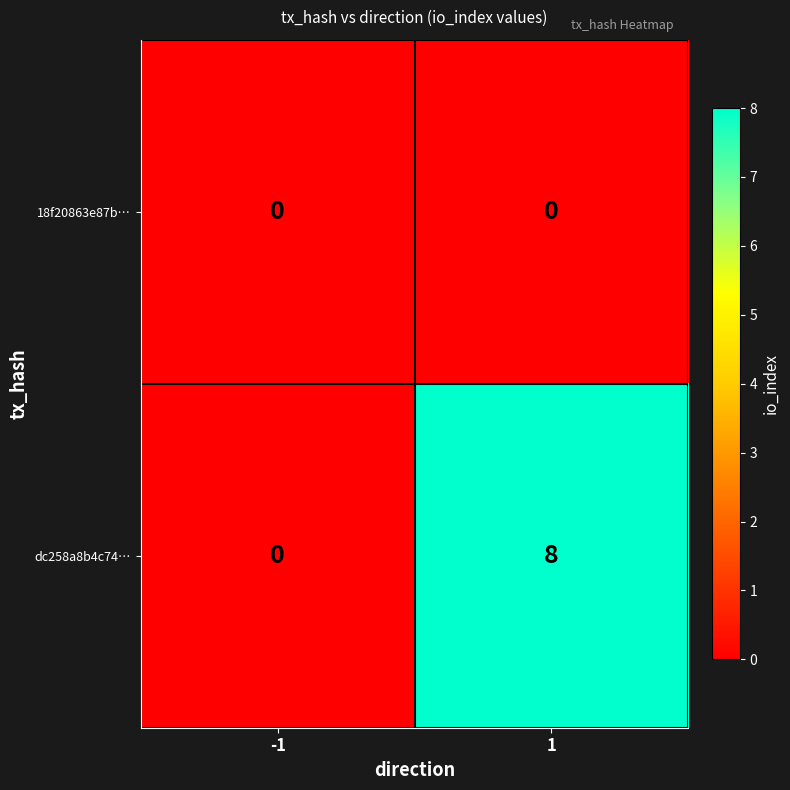

Reading left to right, what are all the values shown in this chart?

18f20863e87b…: 0	0
dc258a8b4c74…: 0	8